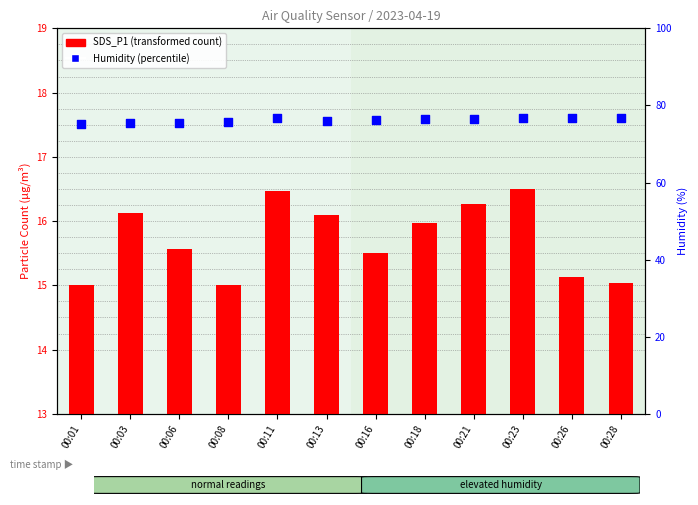

At how many categories does at least one series exceed 42?

12